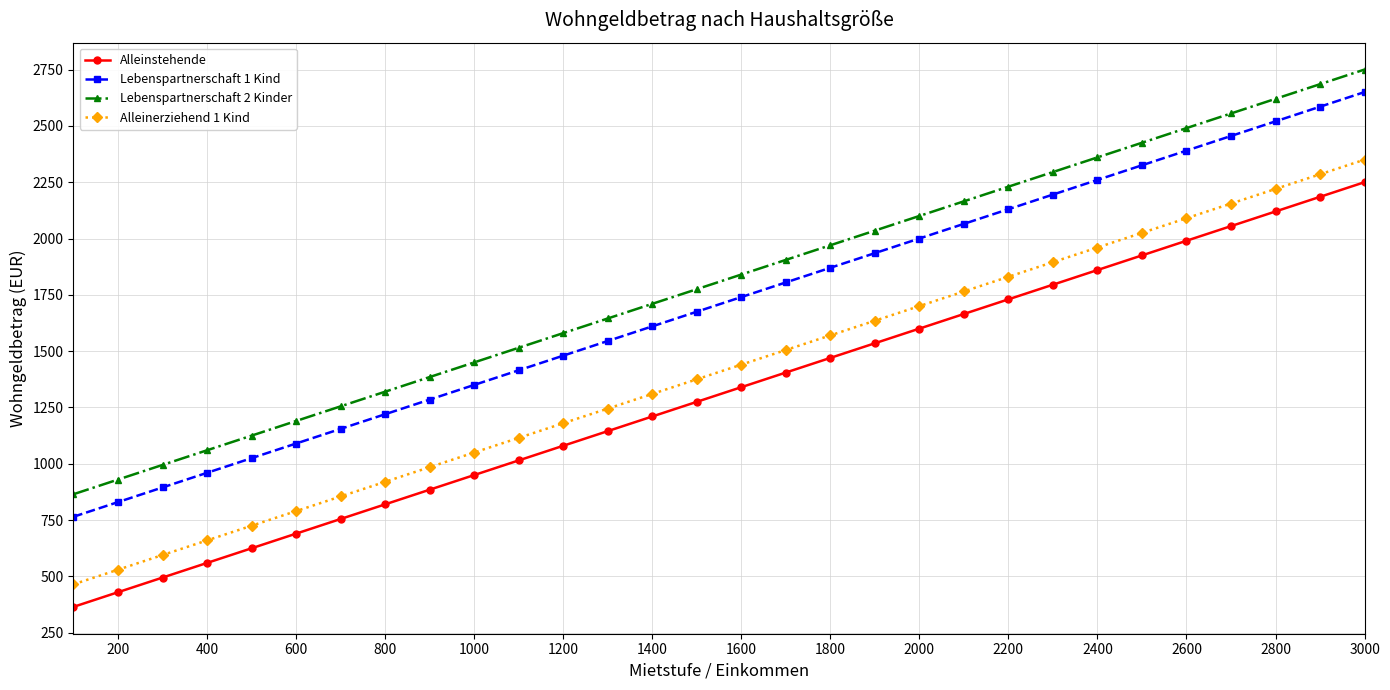

What is the difference between the maximum and second lowest values in the Alleinstehende series?

1820